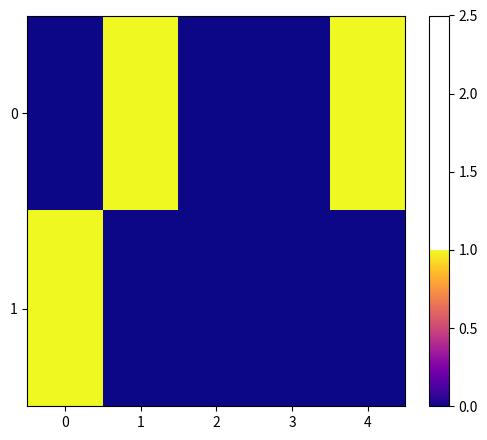

Reading left to right, list all the values displayed in this chart.

0: 0=0	1=1	2=0	3=0	4=1
1: 0=1	1=0	2=0	3=0	4=0